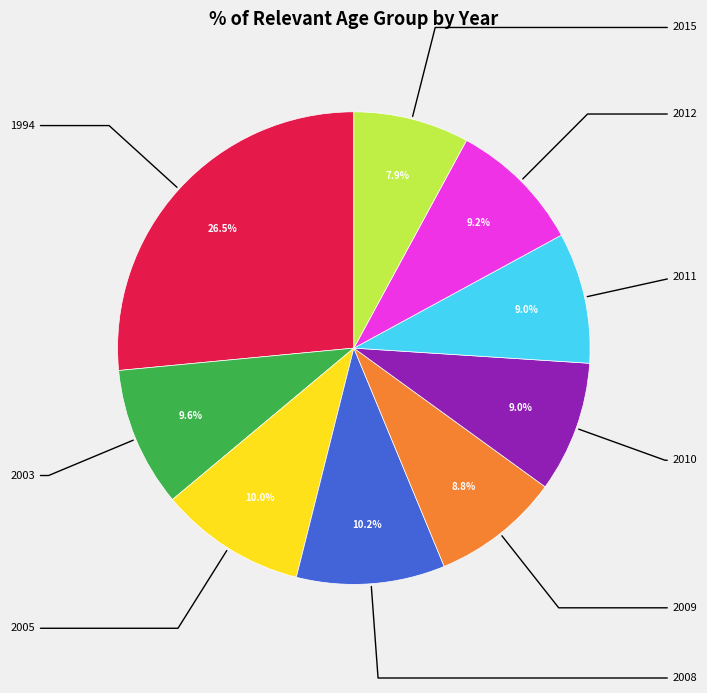

To the nearest percent, what is the difference between the 2005 and 1994 slice percentages?

17%